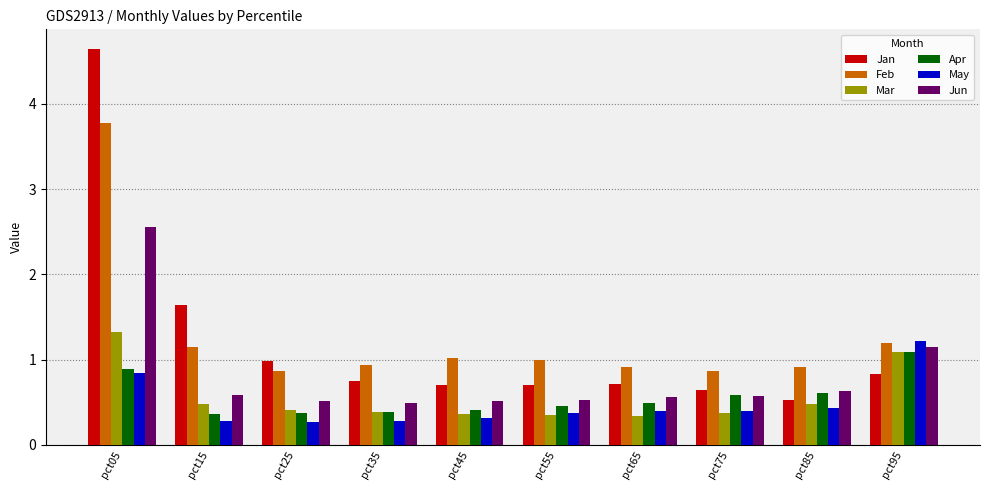

Count the number of categories in the chart.

10